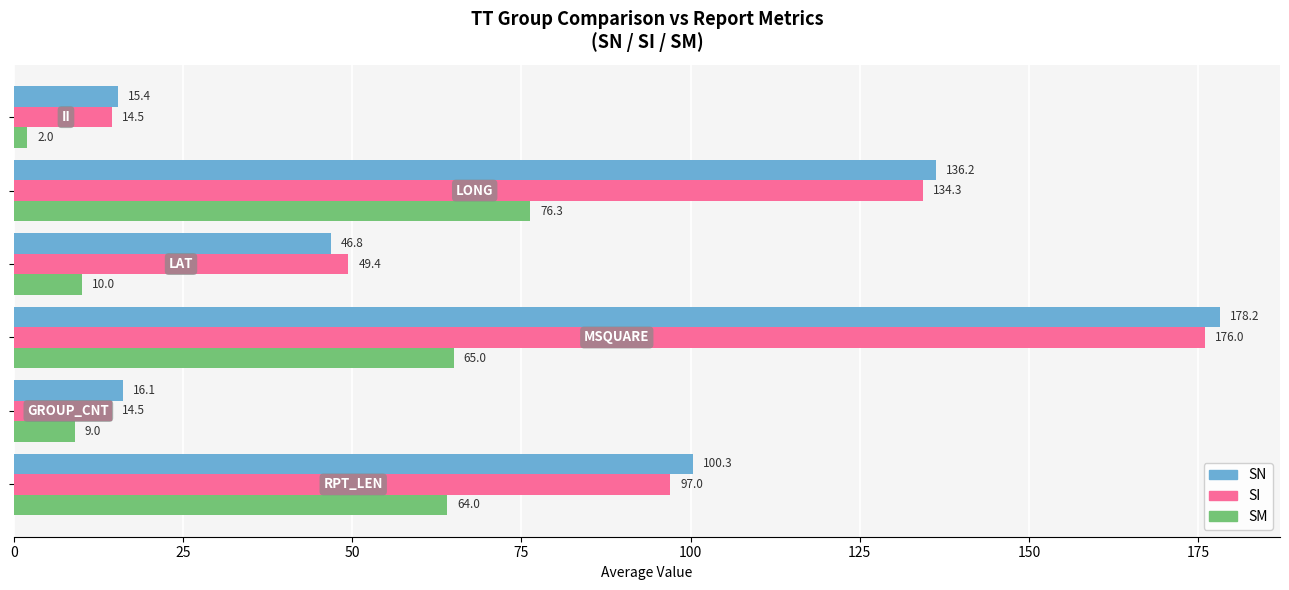

Which series has the largest total across all categories?

SN